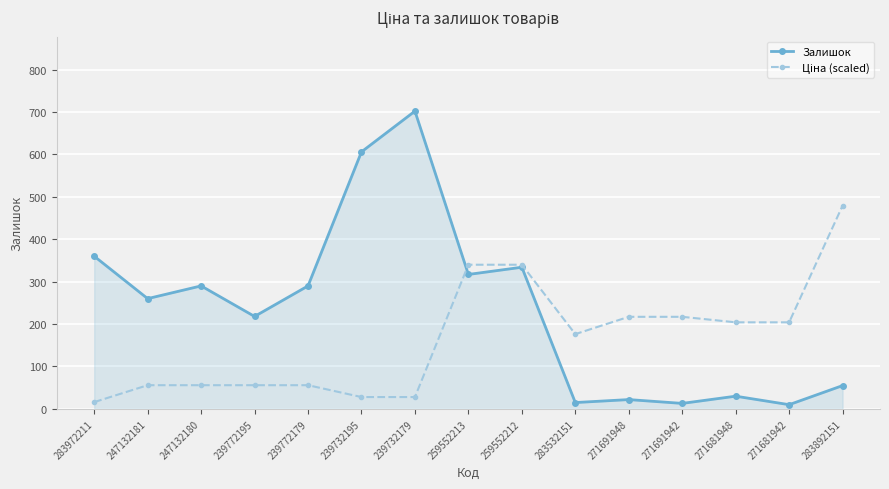

How many distinct data groups are displayed?

2